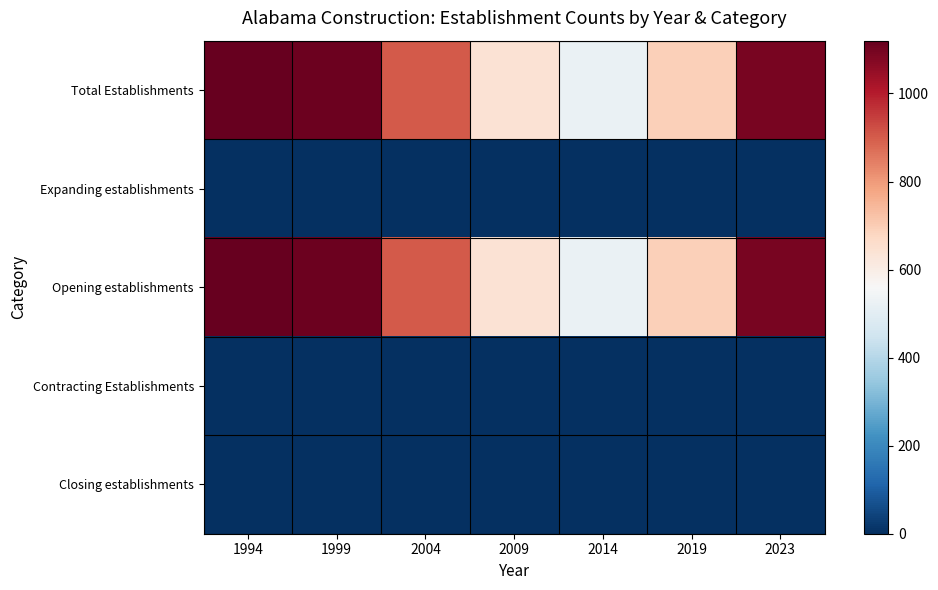

Reading left to right, list all the values displayed in this chart.

Total Establishments: 1994=1120	1999=1110	2004=903	2009=643	2014=522	2019=693	2023=1091
Expanding establishments: 1994=0	1999=0	2004=0	2009=0	2014=0	2019=0	2023=0
Opening establishments: 1994=1120	1999=1110	2004=903	2009=643	2014=522	2019=693	2023=1091
Contracting Establishments: 1994=0	1999=0	2004=0	2009=0	2014=0	2019=0	2023=0
Closing establishments: 1994=0	1999=0	2004=0	2009=0	2014=0	2019=0	2023=0